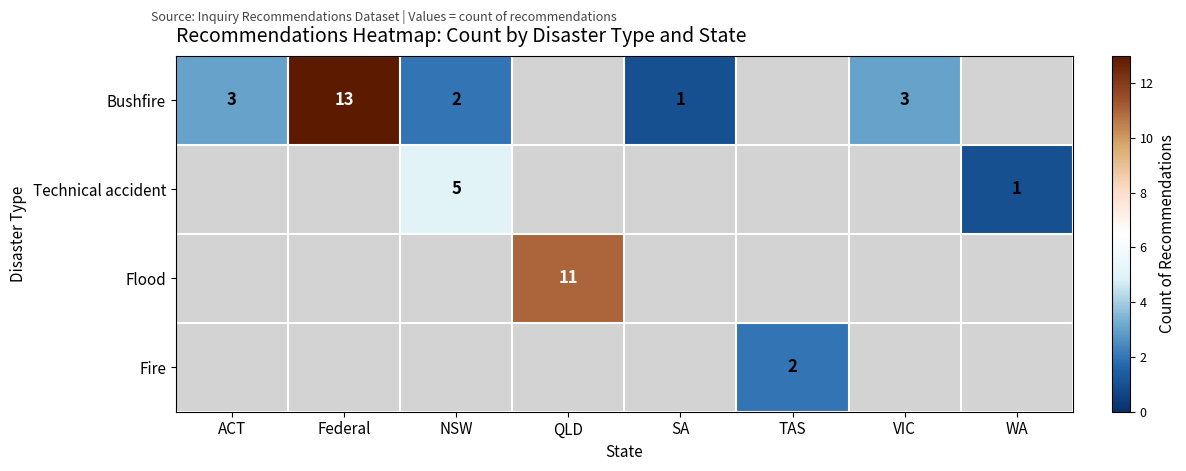

The value of Bushfire at ACT is 3. True or false?

True